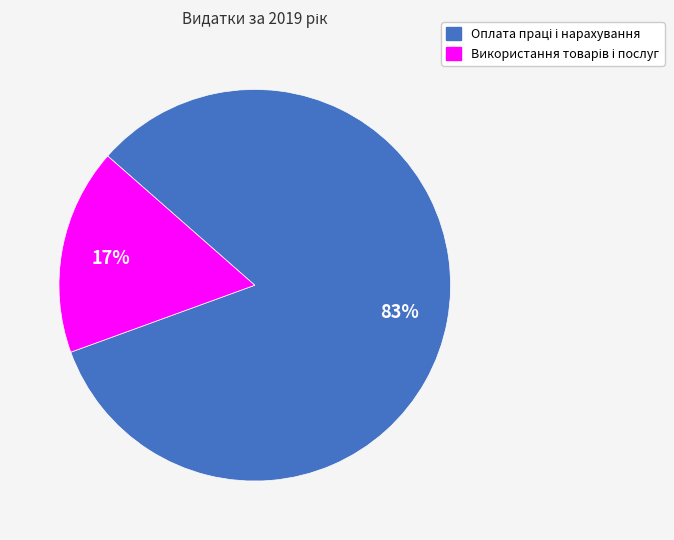

To the nearest percent, what is the difference between the largest and smallest slice percentages?

66%